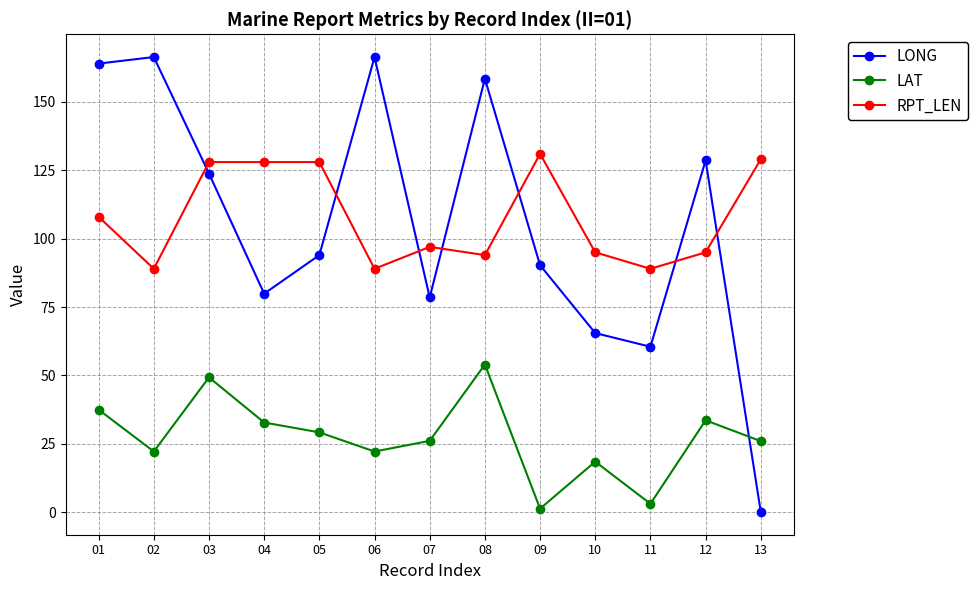

Count the number of data series in this chart.

3